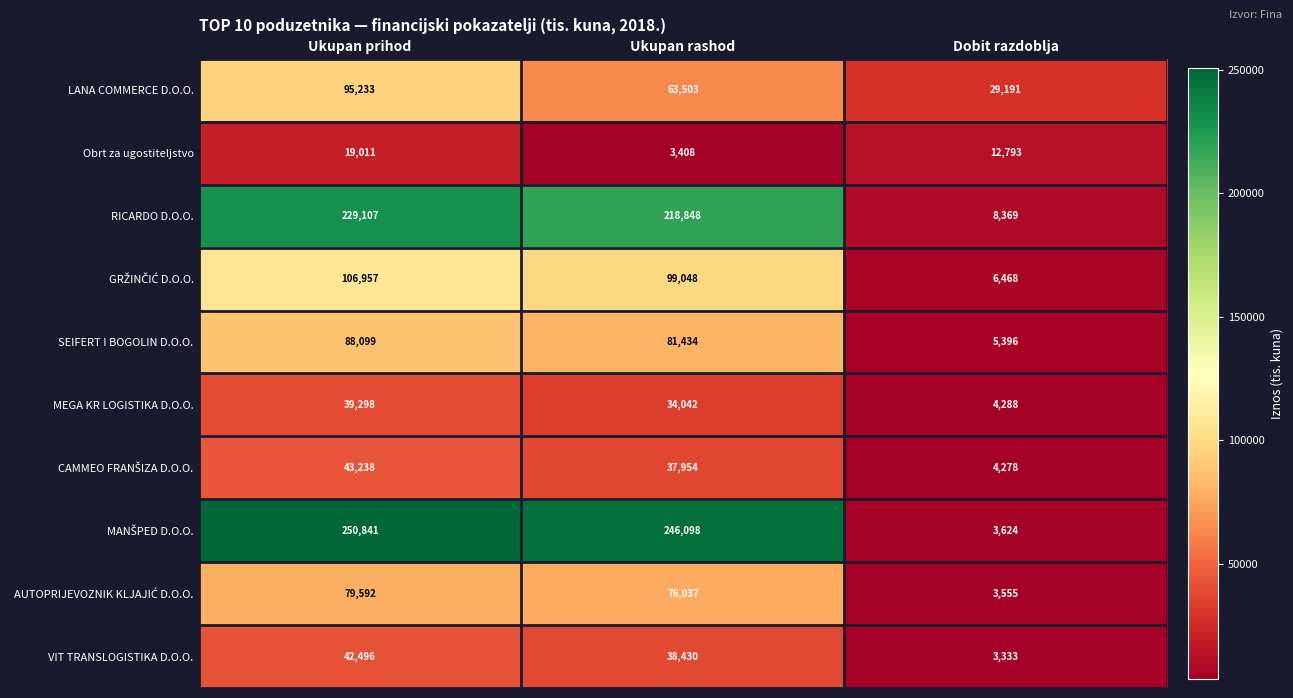

How many LANA COMMERCE D.O.O. values are between 29191 and 95233?

3